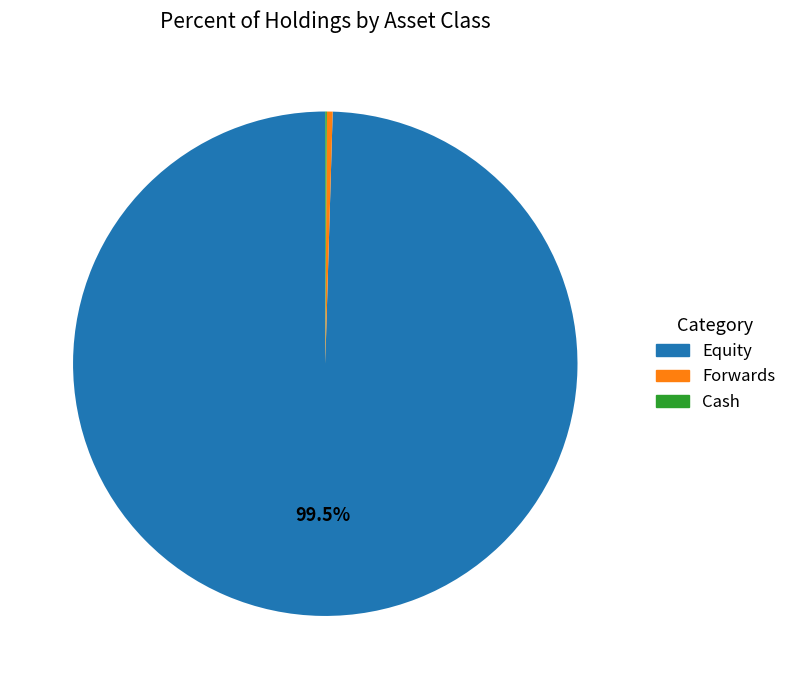

Which slice represents more than half of the pie?

Equity